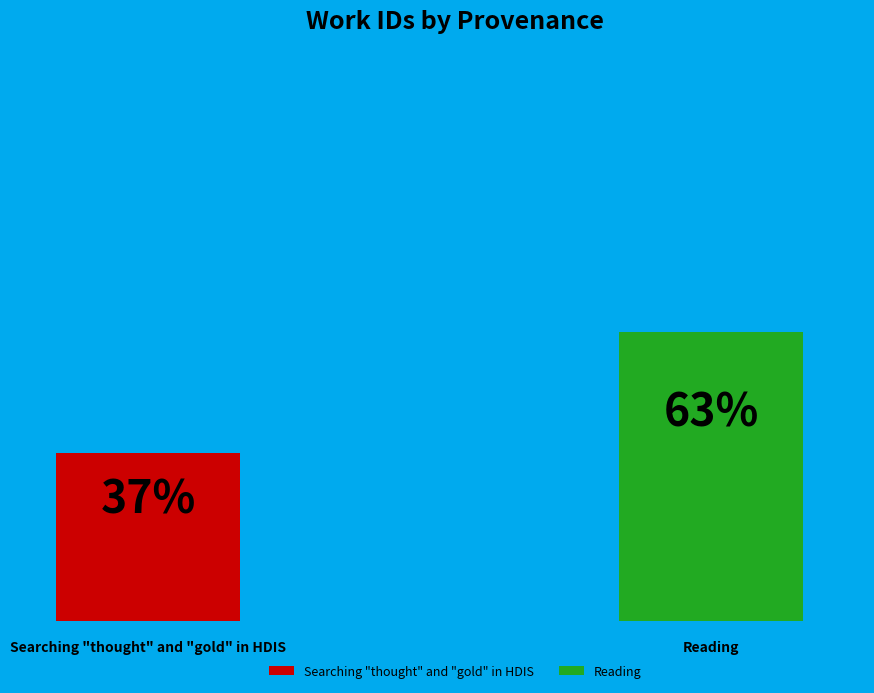

Which slice represents more than half of the pie?

Reading